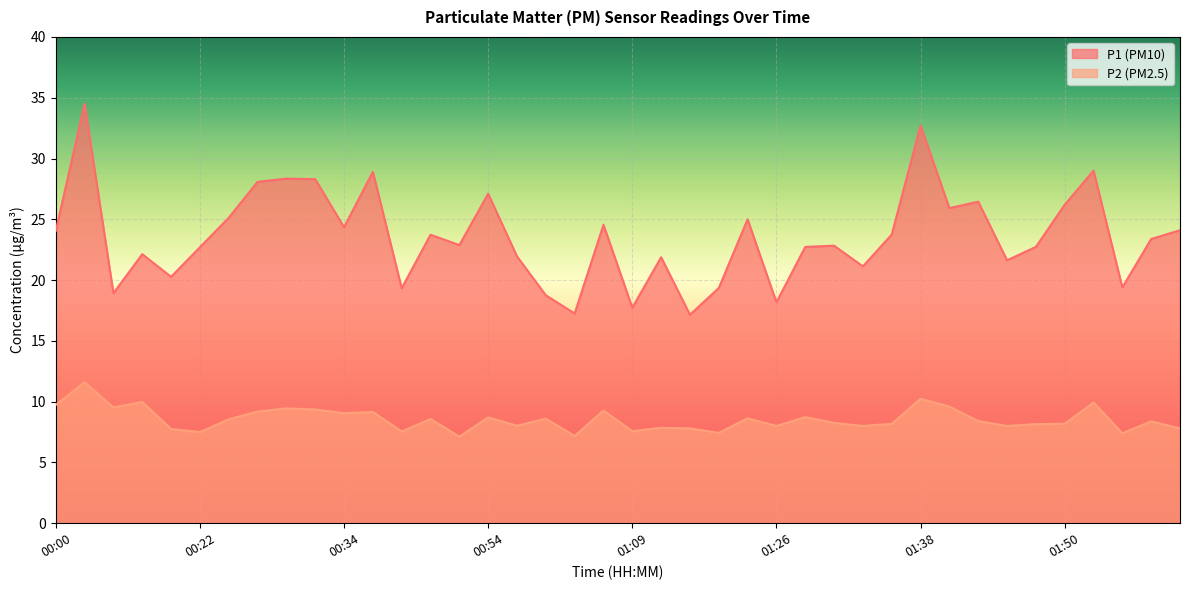

Rank the series at 01:23 from lowest to highest value.

P2, P1